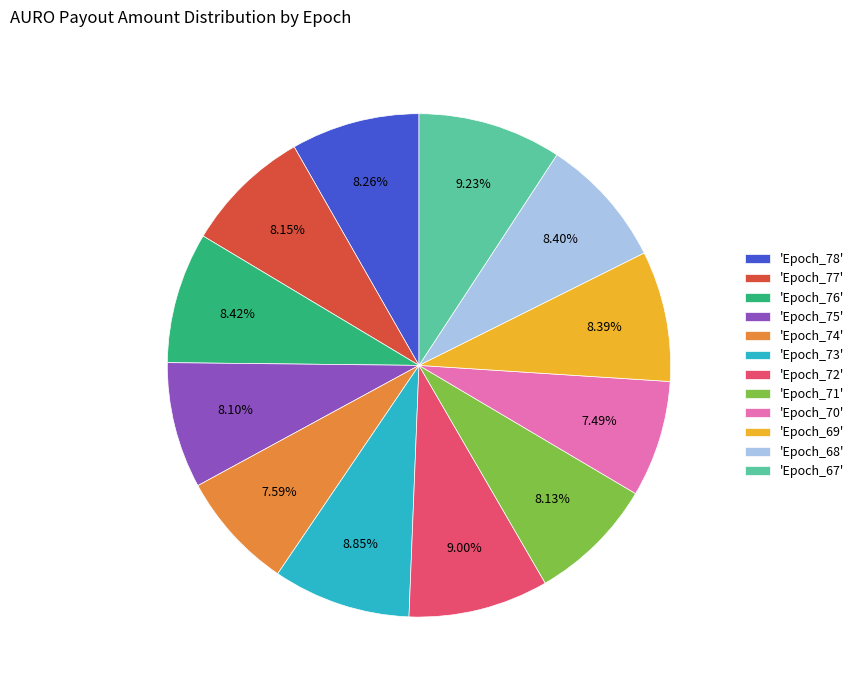

Is 'Epoch_71' the majority of the pie?

No